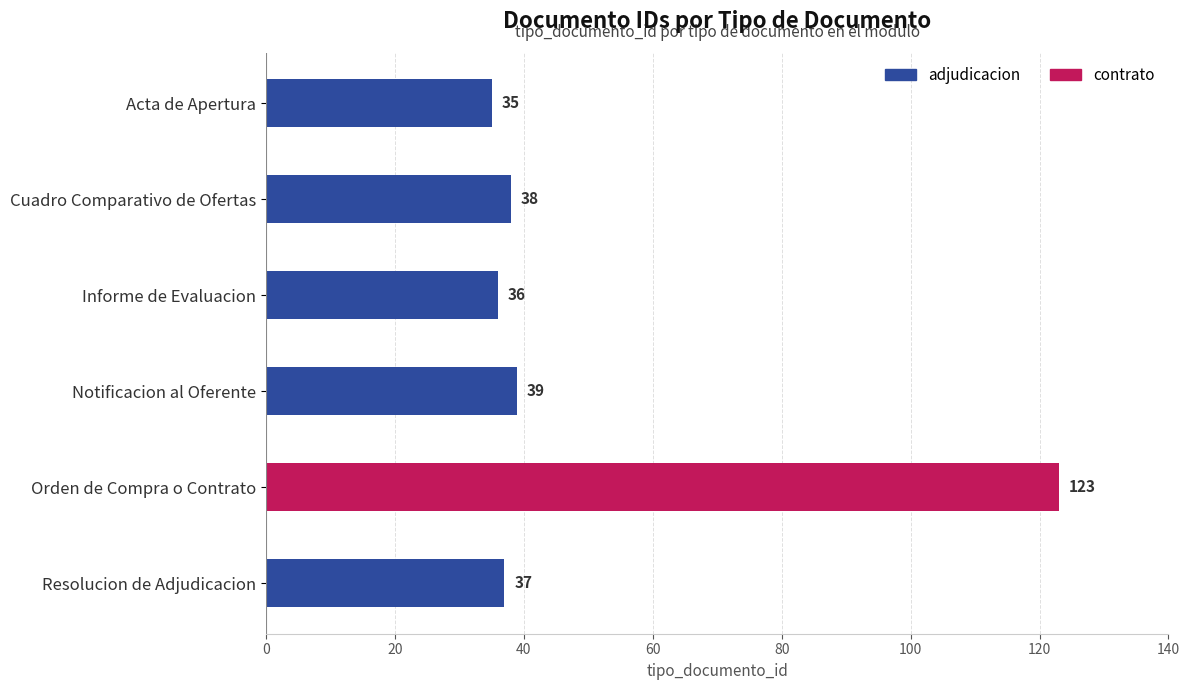

What is the difference between the second highest and second lowest values?

3